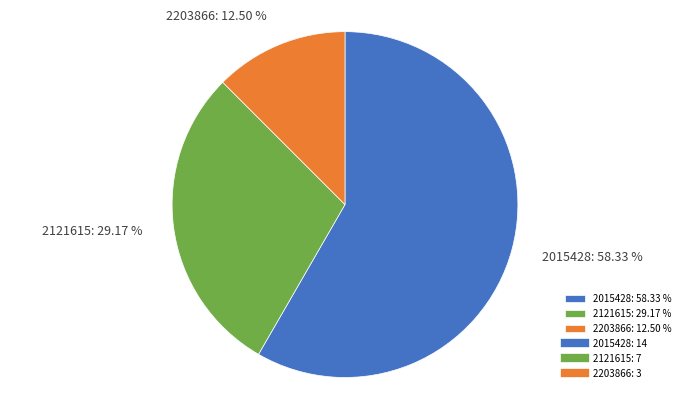

Between 2121615: 29.17 % and 2203866: 12.50 %, which is larger?

2121615: 29.17 %